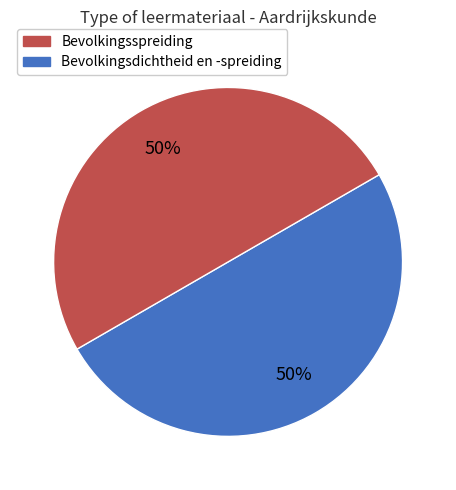

To the nearest percent, what is the average slice percentage?

50%